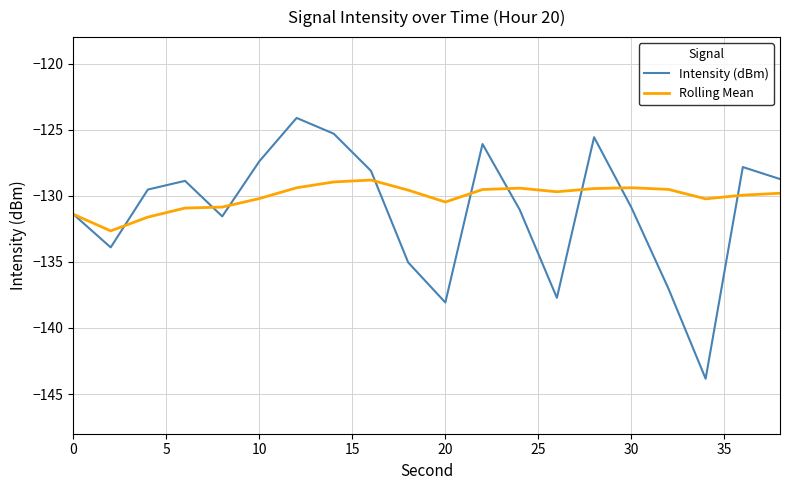

Which series has the widest spread of values?

Intensity (dBm)